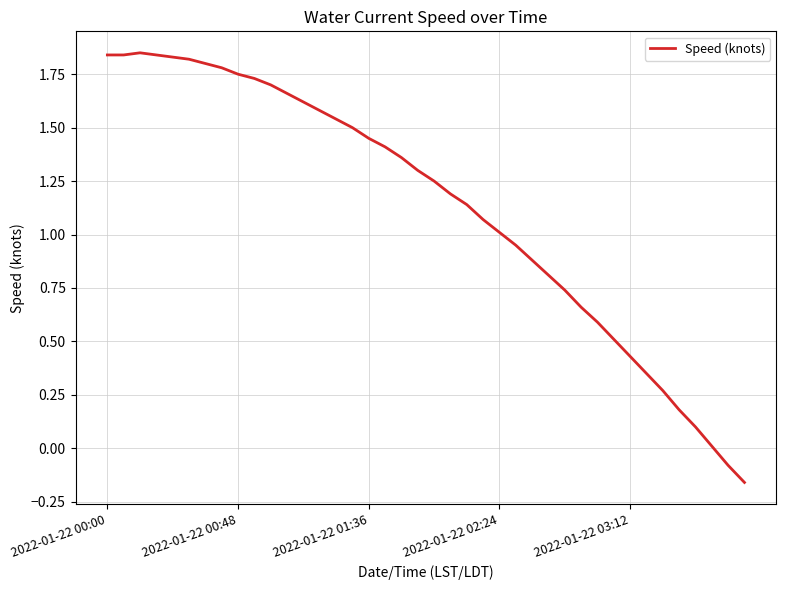

What is the difference between the maximum and minimum values?

2.0